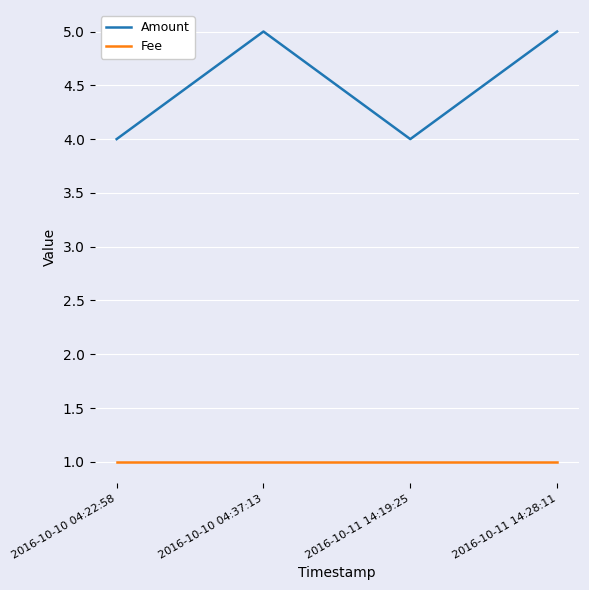

List the series in order of their overall mean, highest first.

Amount, Fee